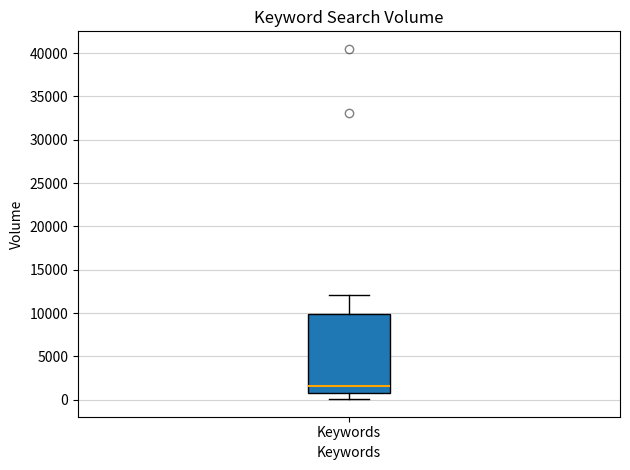

Transcribe this box plot: give where the median line is, the range the box spans, and where the two whiskers end, as read against the y-axis. The values are not printed on the chart, so give them approximately, as read against the axis.

median 1500, box 500 to 10000, whiskers 0 to 12000